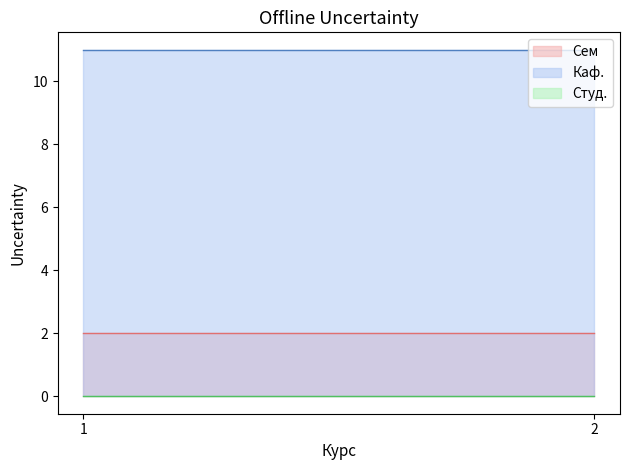

How many lines are shown in the chart?

3